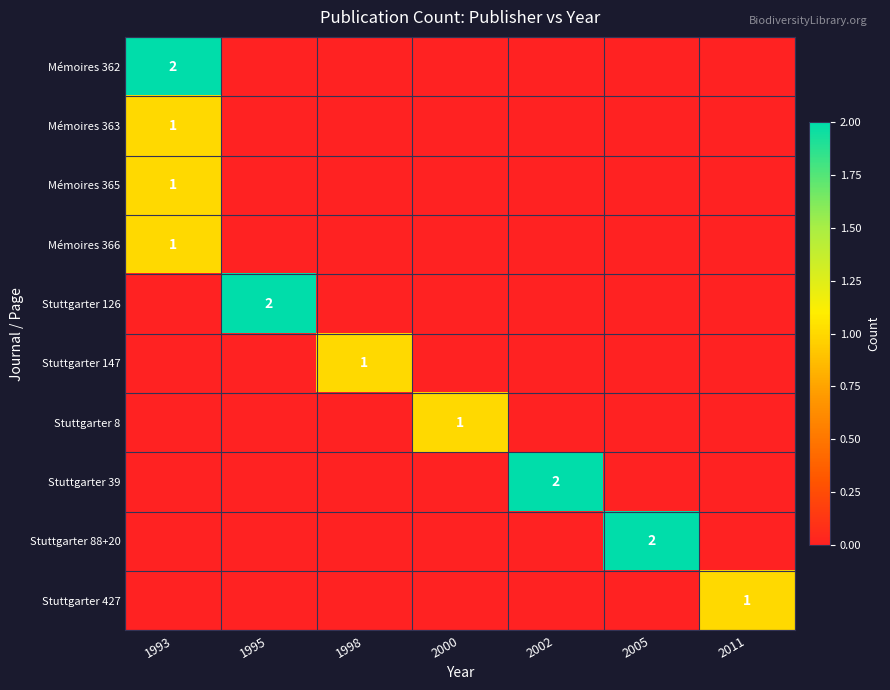

True or false: Stuttgarter 88+20 has a value of 3 at 2005.

False